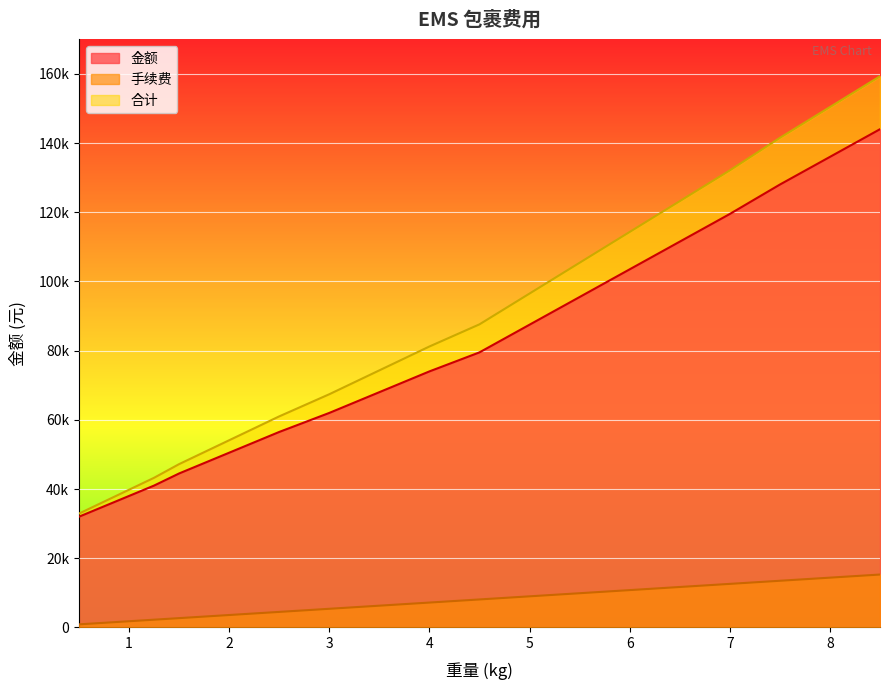

At which category does the chart reach its peak across all series?

8.5